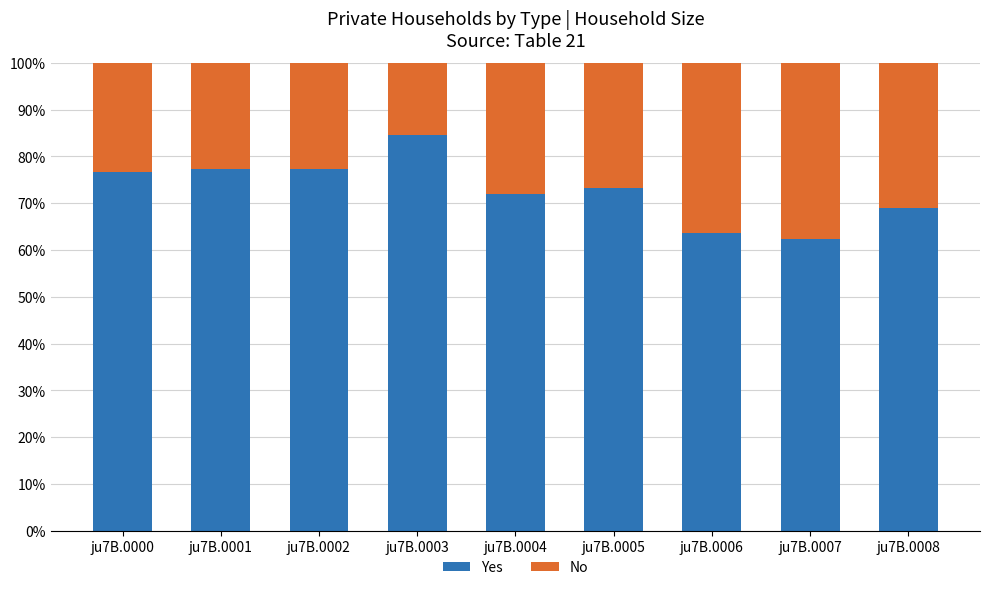

The value of Yes at ju7B.0003 is 28.5. True or false?

False